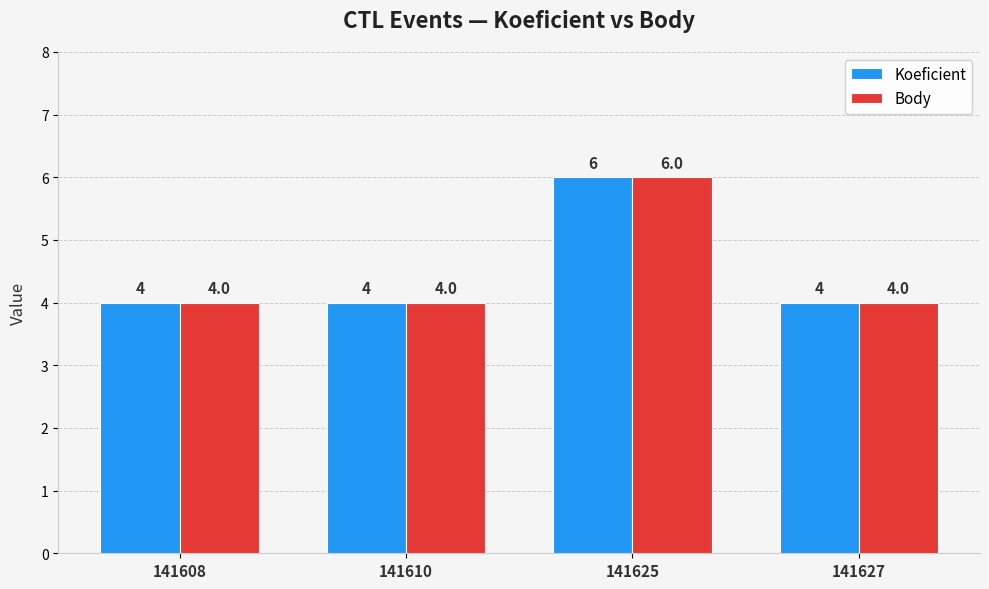

What is the value of the Koeficient bar at the 4th from the left?

4